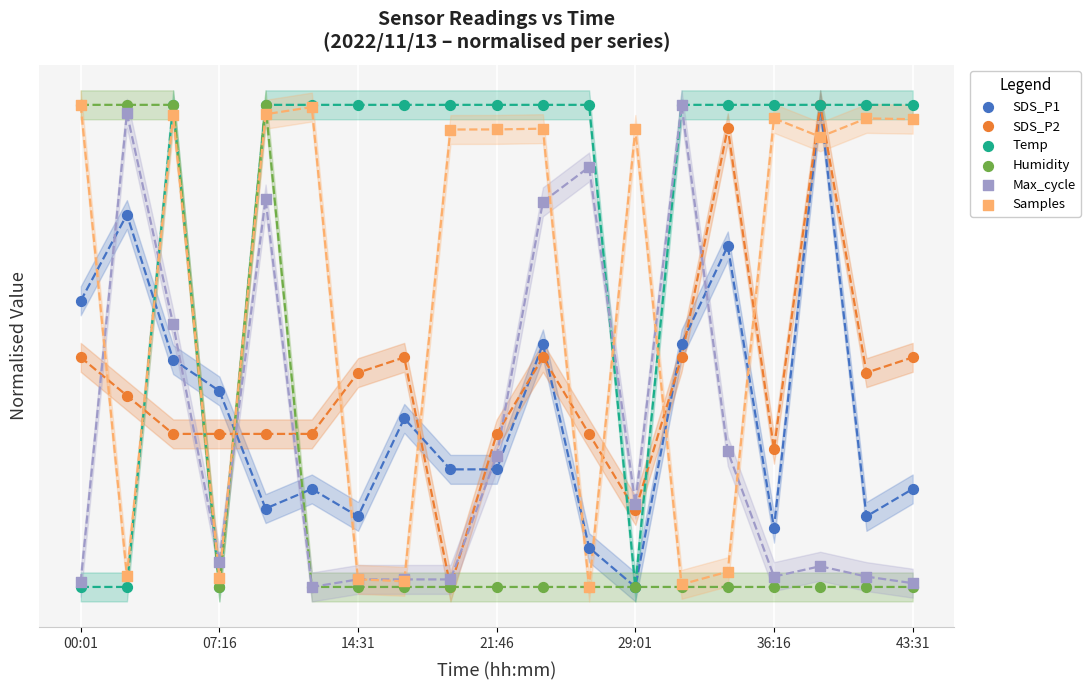

What are all the series names shown in the legend?

SDS_P1, SDS_P2, Temp, Humidity, Max_cycle, Samples